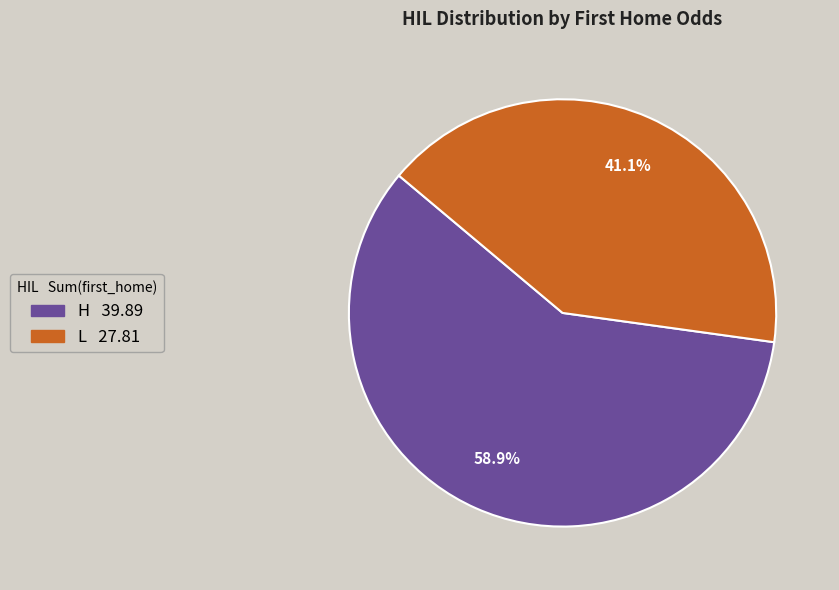

Does any single category account for the majority?

Yes